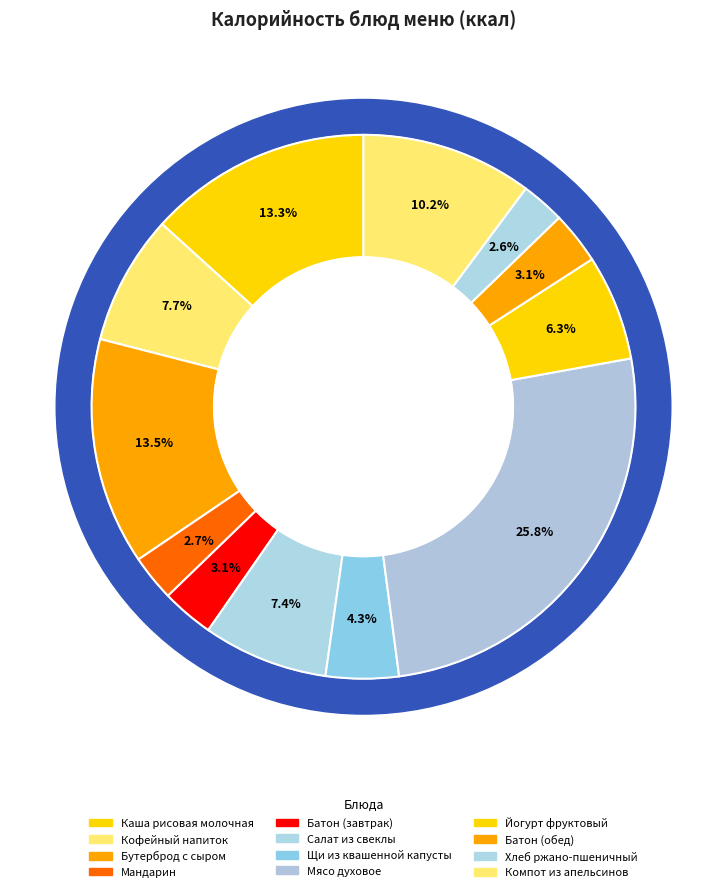

What is the change in value from Мандарин to Батон (завтрак)?

+5